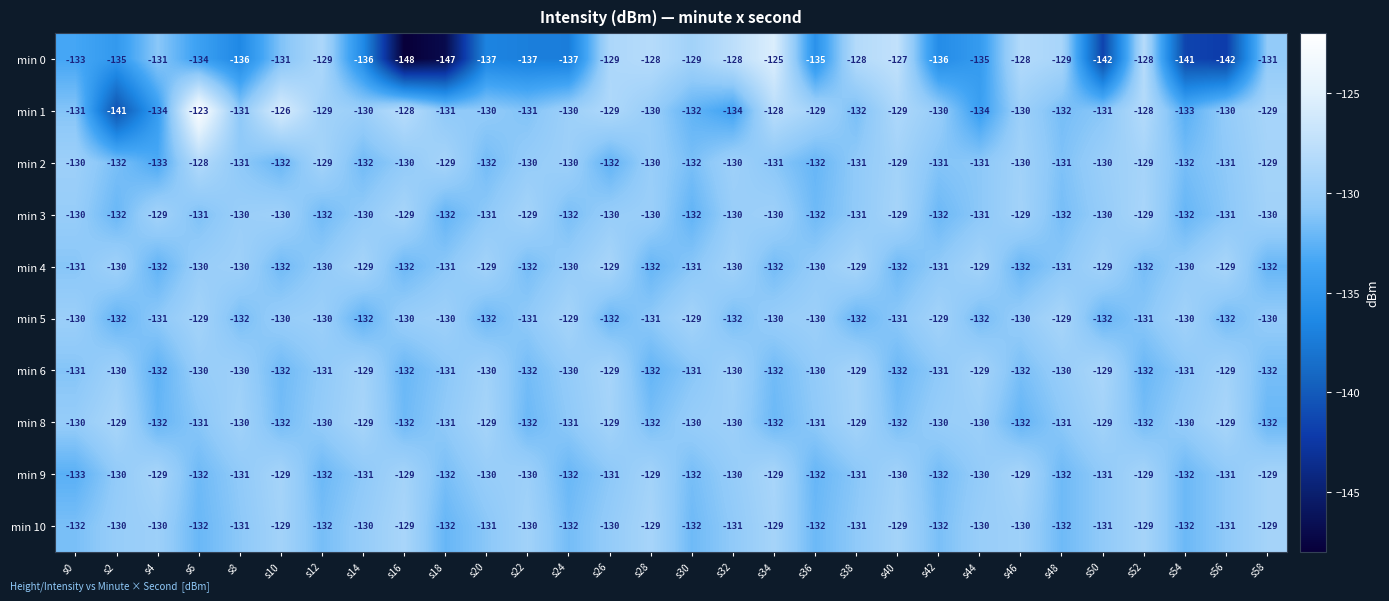

What is the sum of the min 8 values at s58 and s20?

-261